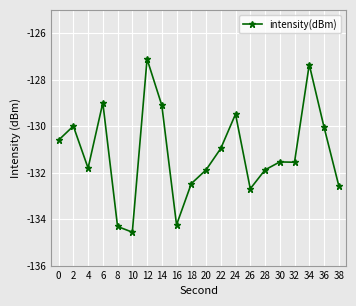

What is the maximum value shown in the chart?

-127.1